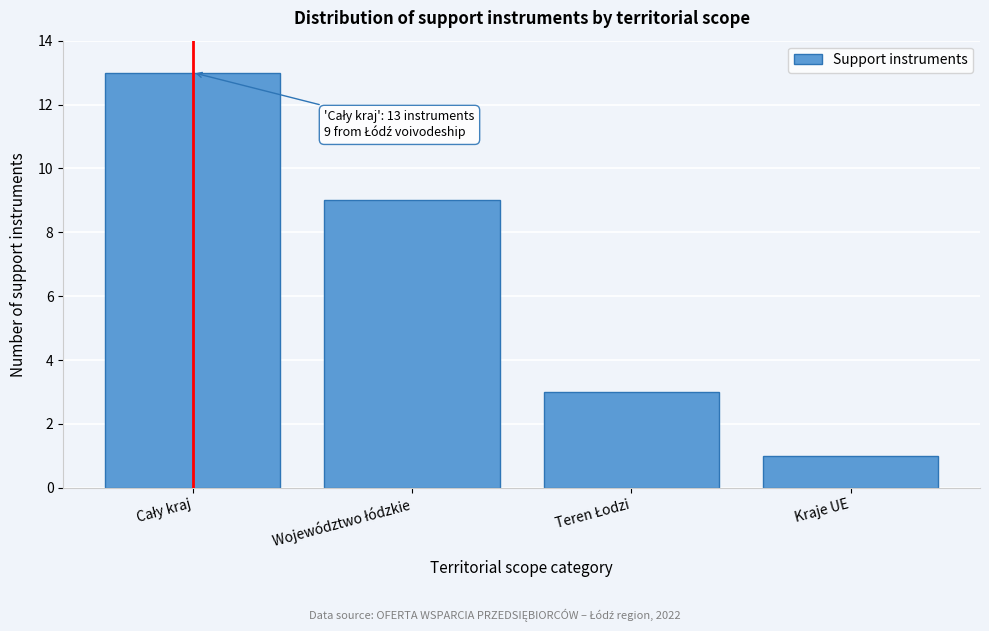

Reading right to left, transcribe all the data shown in this chart.

1	3	9	13